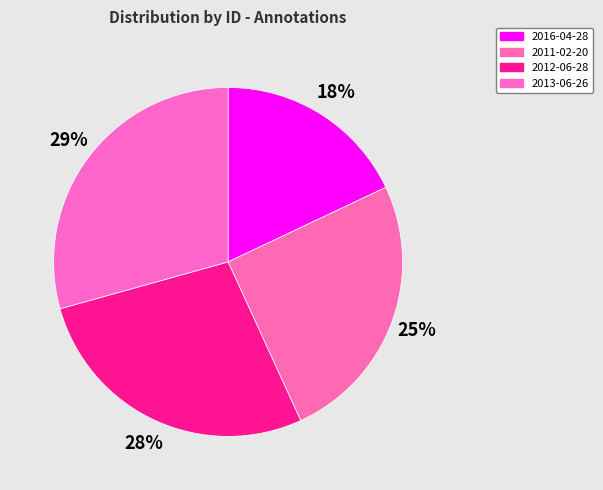

To the nearest percent, what portion does 2012-06-28 represent?

28%